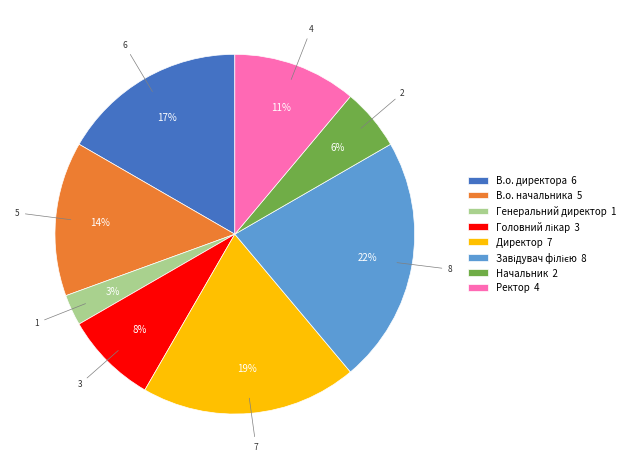

How many segments does this pie chart have?

8